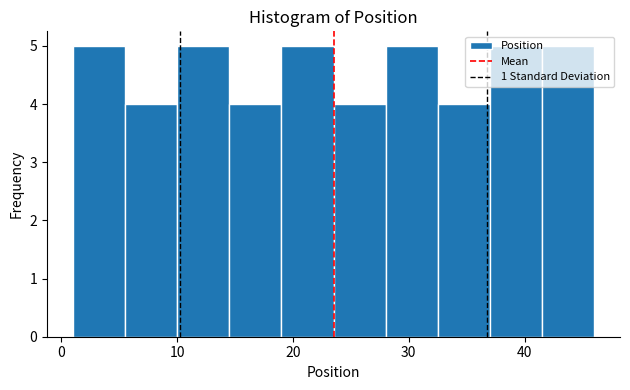

Reading left to right, transcribe this chart: for each bar, give the range it covers on the x-axis and its height. Neither the bar edges nor the heights are printed on the chart, so give them approximately, as read against the axes.

1.0 to 5.5: 5
5.5 to 10.0: 4
10.0 to 14.5: 5
14.5 to 19.0: 4
19.0 to 23.5: 5
23.5 to 28.0: 4
28.0 to 32.5: 5
32.5 to 37.0: 4
37.0 to 41.5: 5
41.5 to 46.0: 5